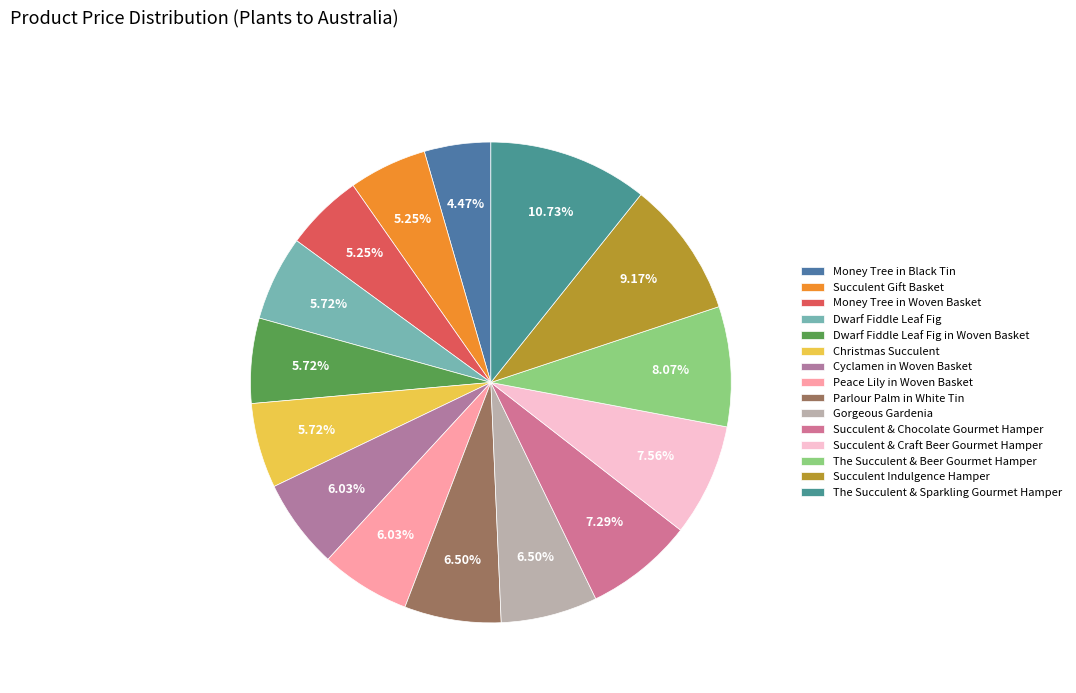

What is the change in value from Succulent Gift Basket to The Succulent & Beer Gourmet Hamper?

+3130